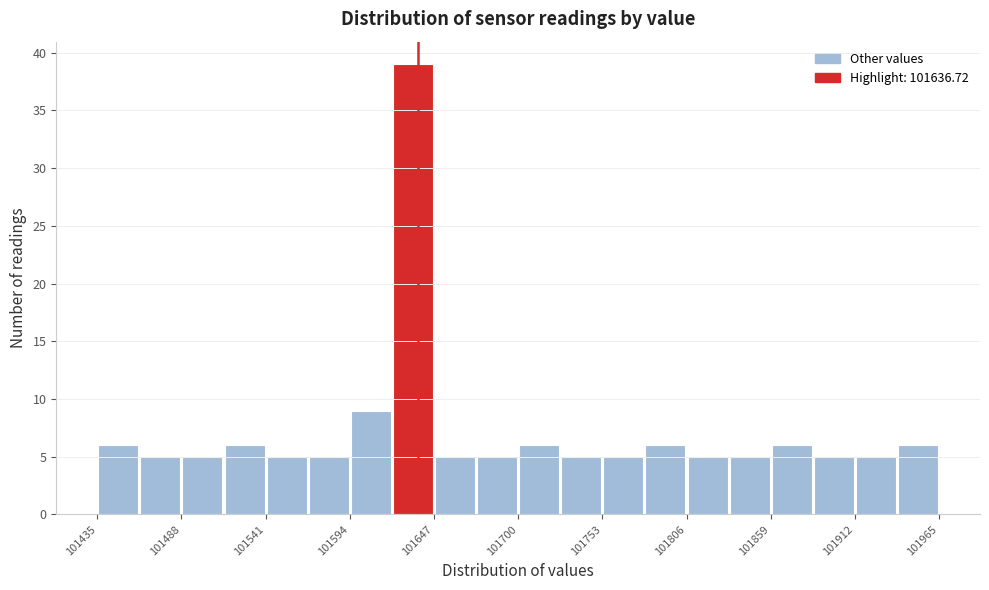

Around what value on the x-axis is the tallest bar? Give the approximate position of its centre, as read against the axis.

101630